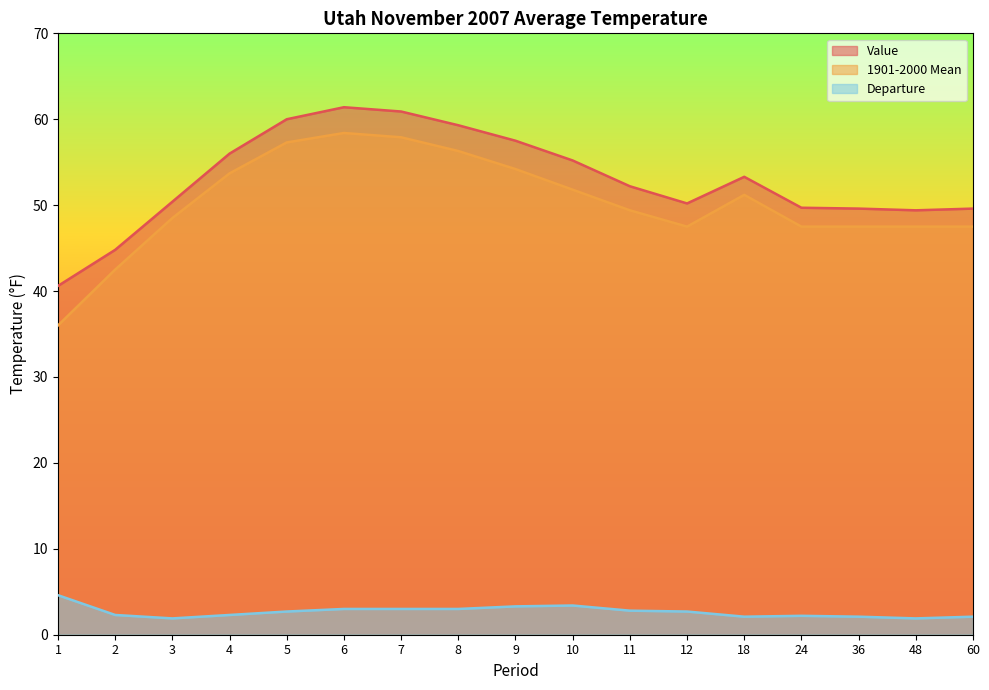

Reading left to right, list all the values displayed in this chart.

Value: 40.6	44.8	50.4	56.0	60.0	61.4	60.9	59.3	57.5	55.2	52.2	50.2	53.3	49.7	49.6	49.4	49.6
1901-2000 Mean: 36.0	42.5	48.5	53.7	57.3	58.4	57.9	56.3	54.2	51.8	49.4	47.5	51.2	47.5	47.5	47.5	47.5
Departure: 4.6	2.3	1.9	2.3	2.7	3.0	3.0	3.0	3.3	3.4	2.8	2.7	2.1	2.2	2.1	1.9	2.1